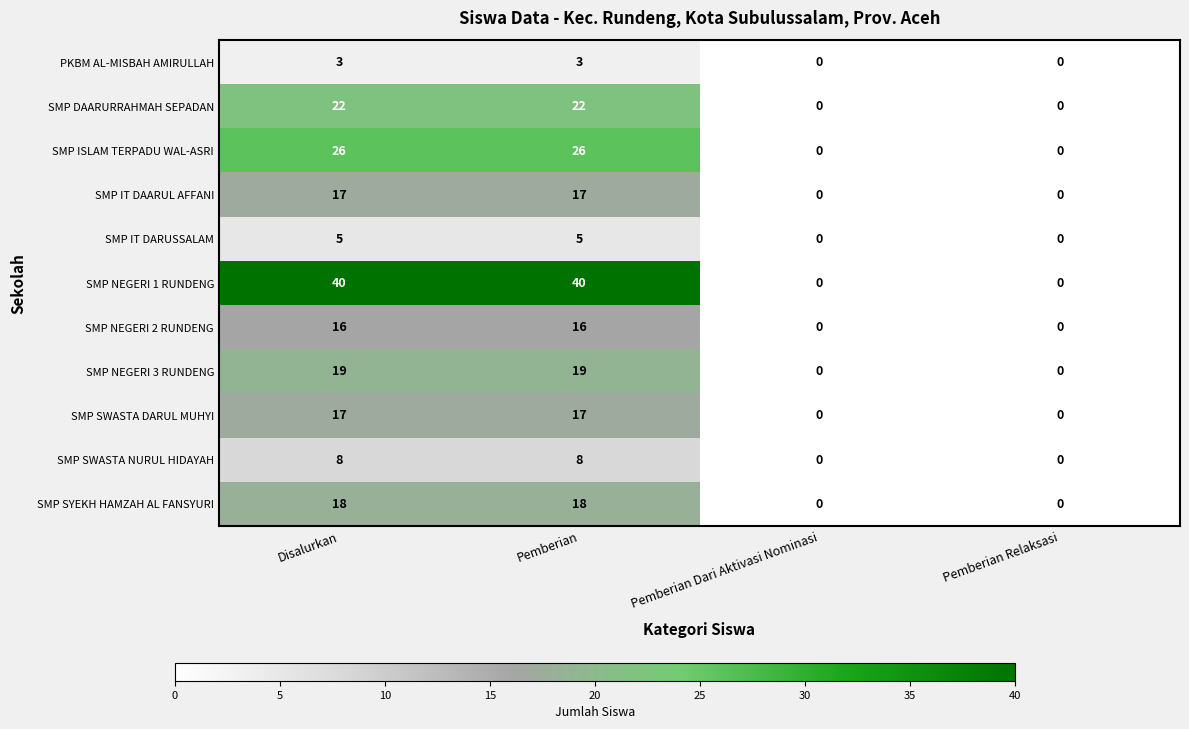

Is it true that SMP SWASTA NURUL HIDAYAH equals 4 at Pemberian?

False